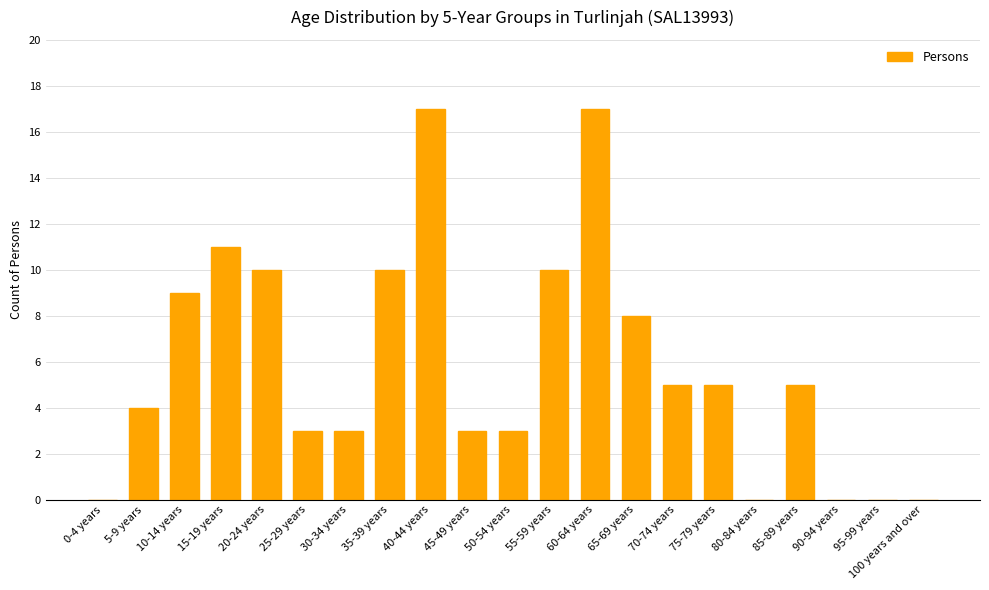

Reading left to right, transcribe all the data shown in this chart.

0	4	9	11	10	3	3	10	17	3	3	10	17	8	5	5	0	5	0	0	0